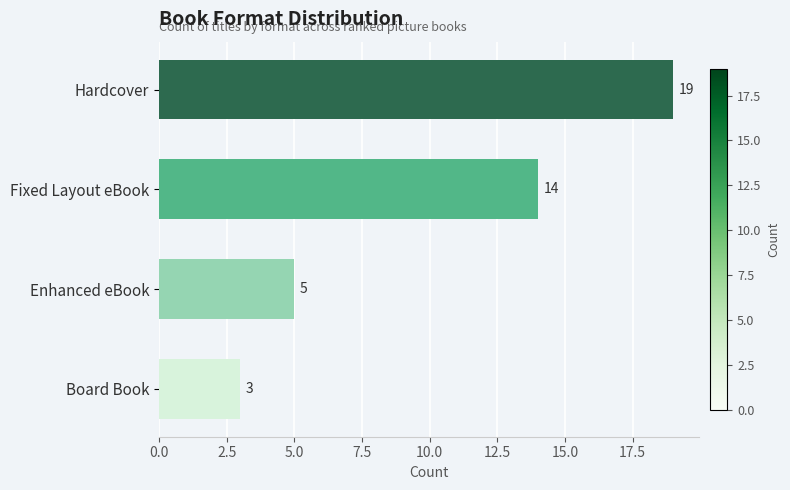

What position from the top is Hardcover?

1